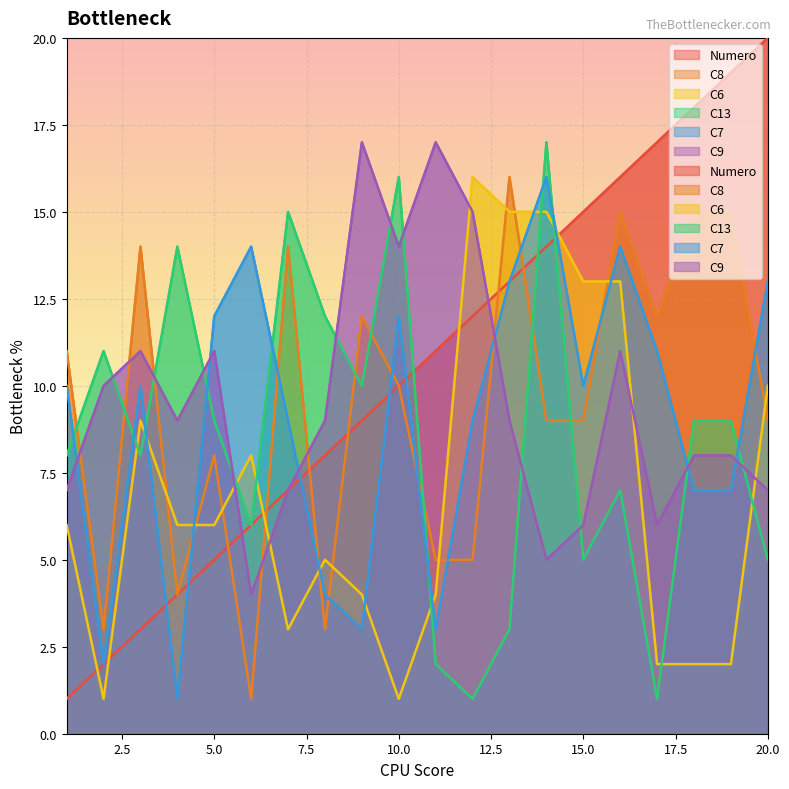

What is the minimum value shown in the chart?

1